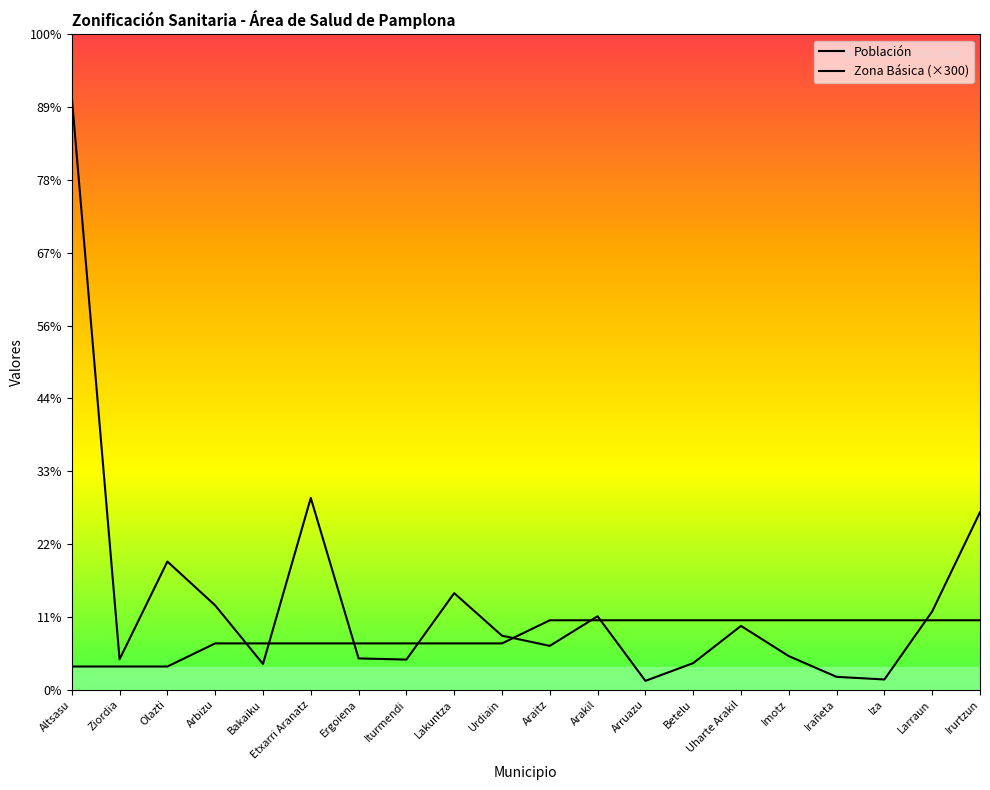

True or false: Zona Básica and Población intersect in this chart.

True